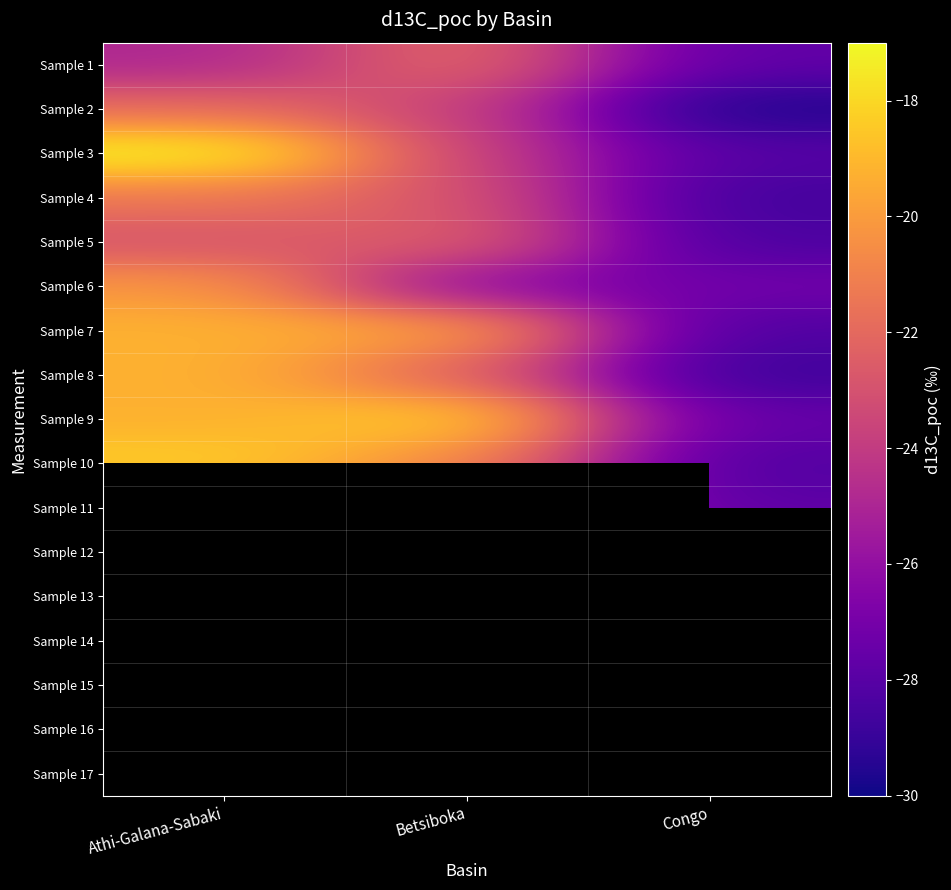

Which category has the lowest value across all series?

Congo